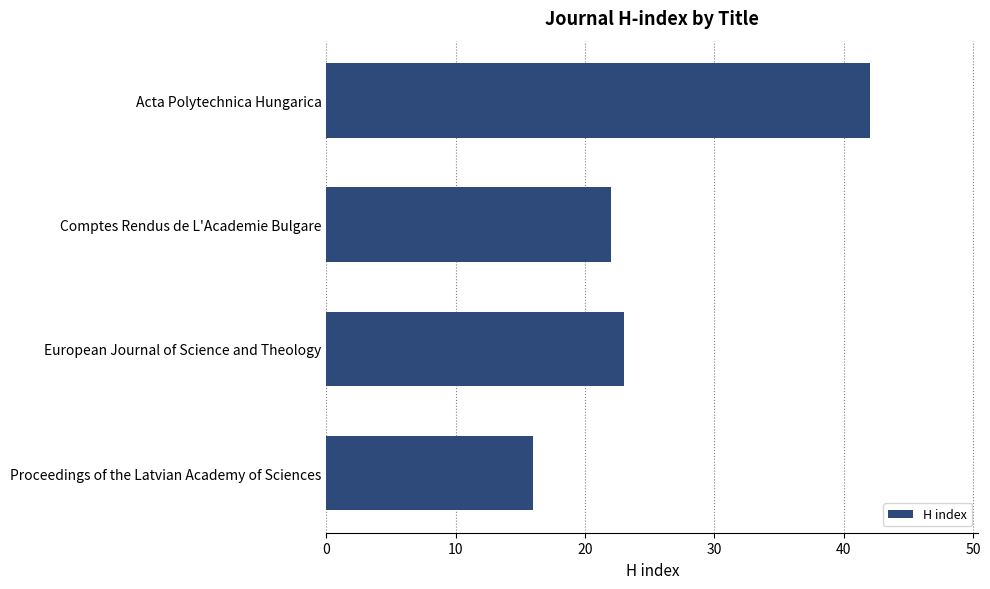

List the labels in order of value, smallest first.

Proceedings of the Latvian Academy of Sciences, Comptes Rendus de L'Academie Bulgare, European Journal of Science and Theology, Acta Polytechnica Hungarica